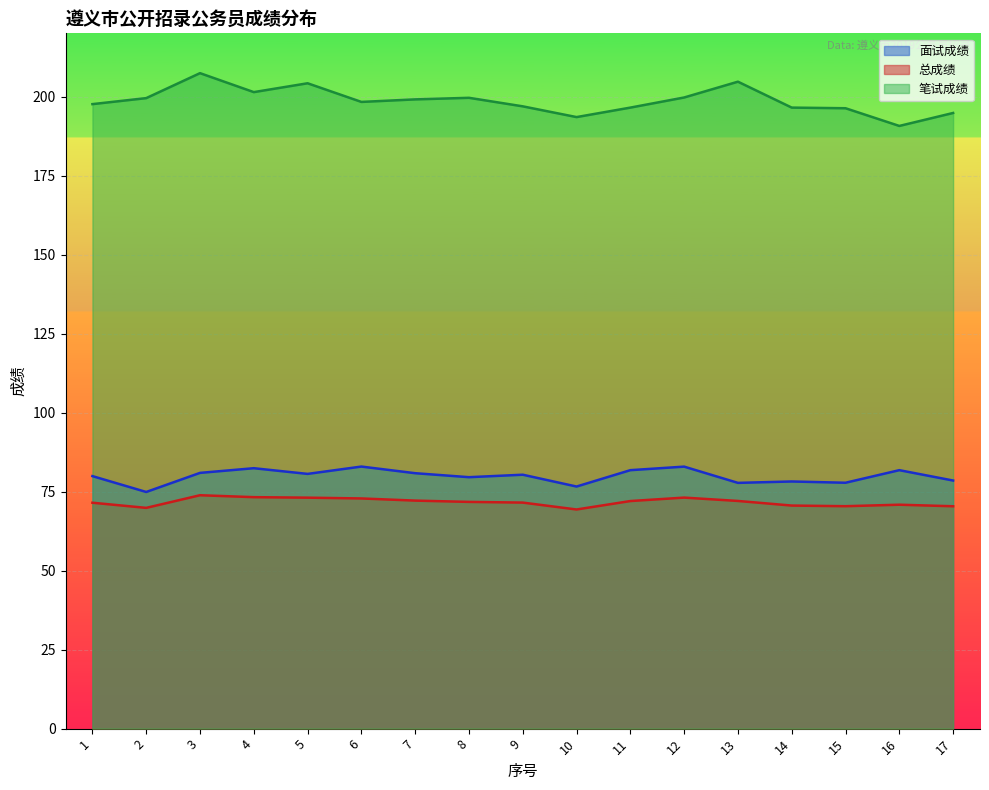

How many interior local peaks does the 笔试成绩 series have?

4